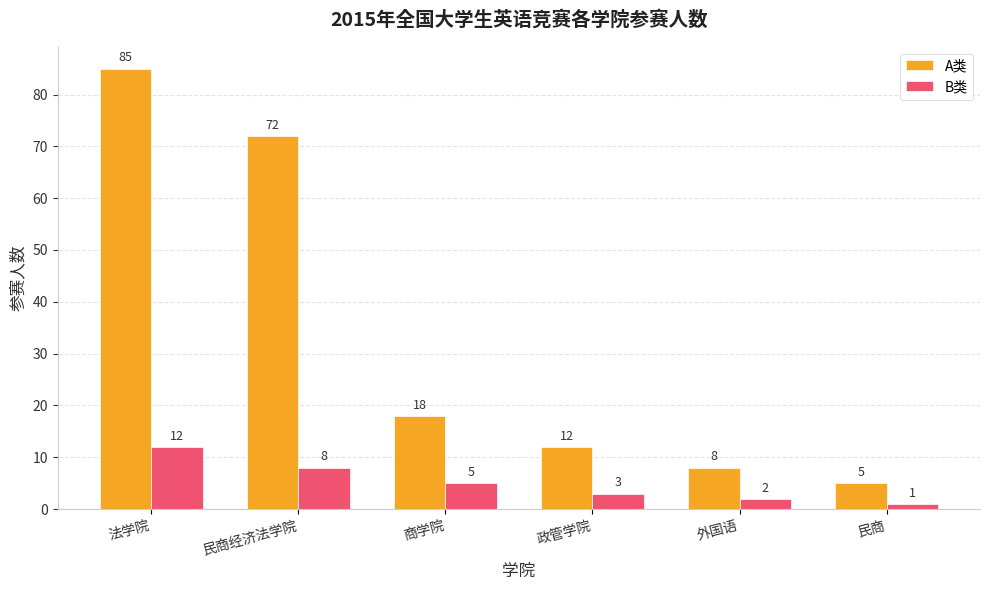

Rank the series at 民商经济法学院 from highest to lowest value.

A类, B类